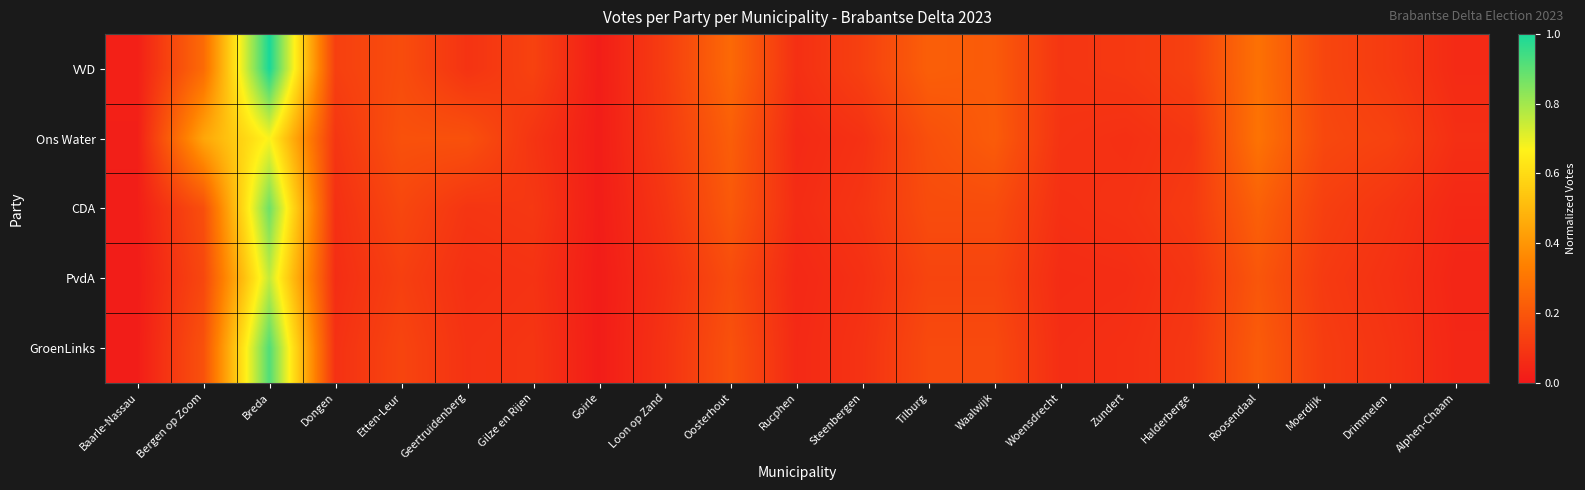

Reading left to right, list all the values displayed in this chart.

VVD: Baarle-Nassau=0.0	Bergen op Zoom=0.3	Breda=1.0	Dongen=0.1	Etten-Leur=0.2	Geertruidenberg=0.1	Gilze en Rijen=0.1	Goirle=0.0	Loon op Zand=0.1	Oosterhout=0.3	Rucphen=0.1	Steenbergen=0.1	Tilburg=0.2	Waalwijk=0.2	Woensdrecht=0.1	Zundert=0.1	Halderberge=0.1	Roosendaal=0.3	Moerdijk=0.1	Drimmelen=0.1	Alphen-Chaam=0.1
Ons Water: Baarle-Nassau=0.0	Bergen op Zoom=0.4	Breda=0.7	Dongen=0.1	Etten-Leur=0.2	Geertruidenberg=0.2	Gilze en Rijen=0.1	Goirle=0.0	Loon op Zand=0.1	Oosterhout=0.2	Rucphen=0.1	Steenbergen=0.1	Tilburg=0.2	Waalwijk=0.2	Woensdrecht=0.1	Zundert=0.1	Halderberge=0.1	Roosendaal=0.3	Moerdijk=0.2	Drimmelen=0.1	Alphen-Chaam=0.1
CDA: Baarle-Nassau=0.0	Bergen op Zoom=0.2	Breda=0.9	Dongen=0.1	Etten-Leur=0.2	Geertruidenberg=0.1	Gilze en Rijen=0.1	Goirle=0.0	Loon op Zand=0.1	Oosterhout=0.2	Rucphen=0.1	Steenbergen=0.1	Tilburg=0.2	Waalwijk=0.2	Woensdrecht=0.1	Zundert=0.1	Halderberge=0.1	Roosendaal=0.2	Moerdijk=0.1	Drimmelen=0.1	Alphen-Chaam=0.1
PvdA: Baarle-Nassau=0.0	Bergen op Zoom=0.2	Breda=0.8	Dongen=0.1	Etten-Leur=0.1	Geertruidenberg=0.1	Gilze en Rijen=0.1	Goirle=0.0	Loon op Zand=0.1	Oosterhout=0.2	Rucphen=0.1	Steenbergen=0.1	Tilburg=0.1	Waalwijk=0.1	Woensdrecht=0.1	Zundert=0.1	Halderberge=0.1	Roosendaal=0.2	Moerdijk=0.1	Drimmelen=0.1	Alphen-Chaam=0.0
GroenLinks: Baarle-Nassau=0.0	Bergen op Zoom=0.2	Breda=0.9	Dongen=0.1	Etten-Leur=0.1	Geertruidenberg=0.1	Gilze en Rijen=0.1	Goirle=0.0	Loon op Zand=0.1	Oosterhout=0.2	Rucphen=0.1	Steenbergen=0.1	Tilburg=0.2	Waalwijk=0.2	Woensdrecht=0.1	Zundert=0.1	Halderberge=0.1	Roosendaal=0.2	Moerdijk=0.1	Drimmelen=0.1	Alphen-Chaam=0.0